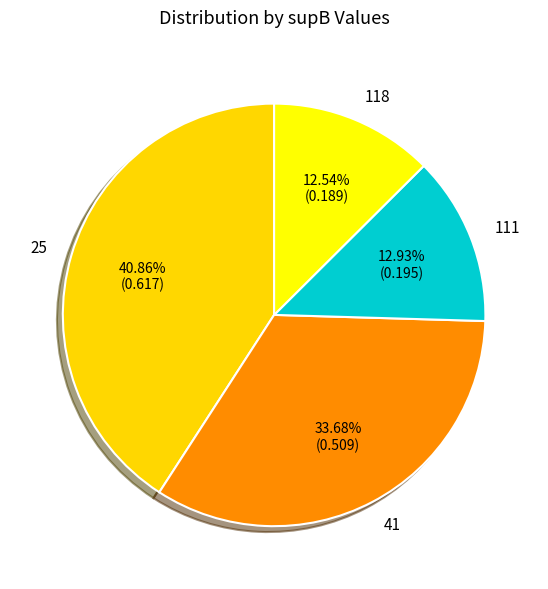

To the nearest percent, what percentage of the pie is 41?

34%